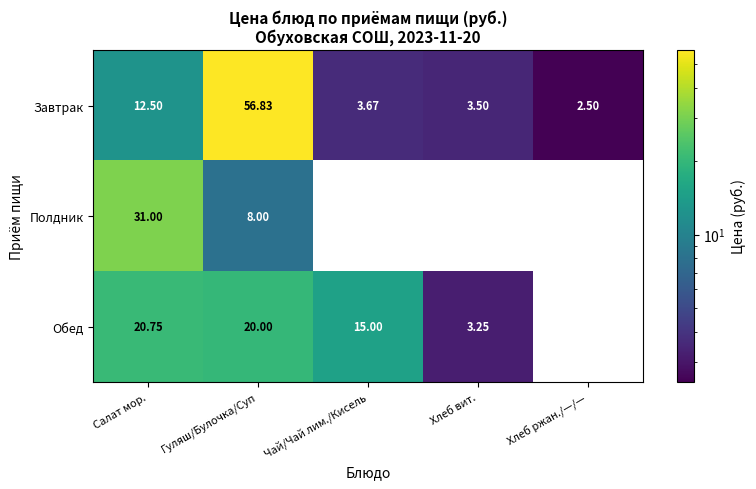

Which series changed the most between Хлеб вит. and Хлеб ржан./—/—?

Обед